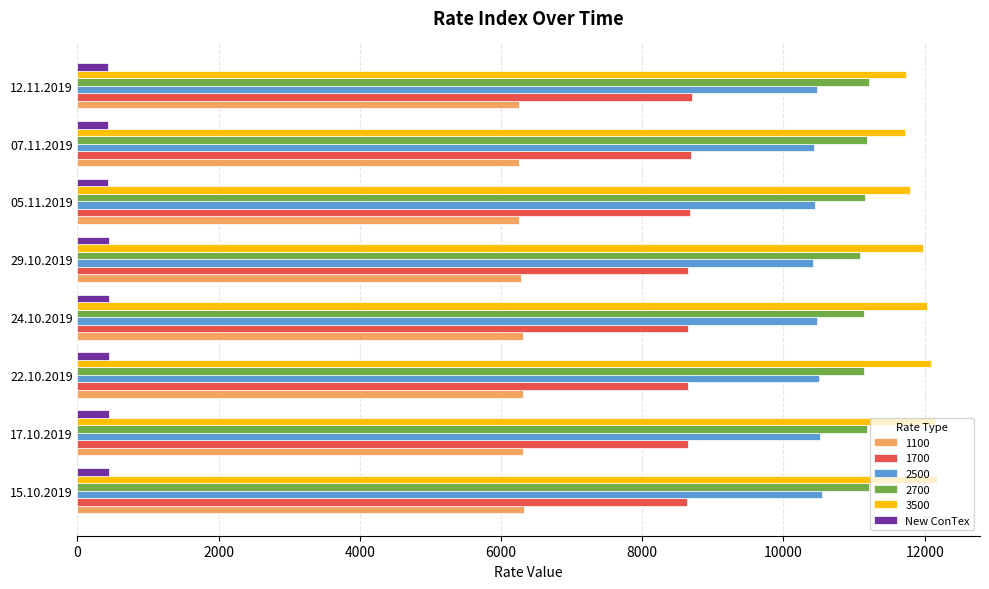

What is the difference between the highest and lowest values at 29.10.2019?

11543